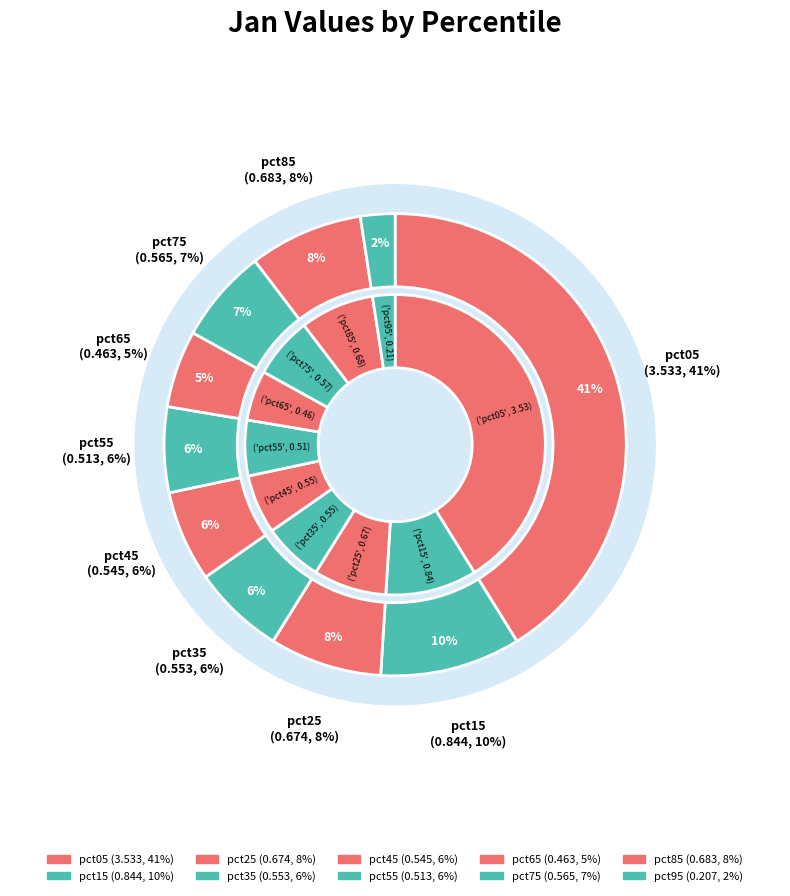

To the nearest percent, what is the average slice percentage?

10%